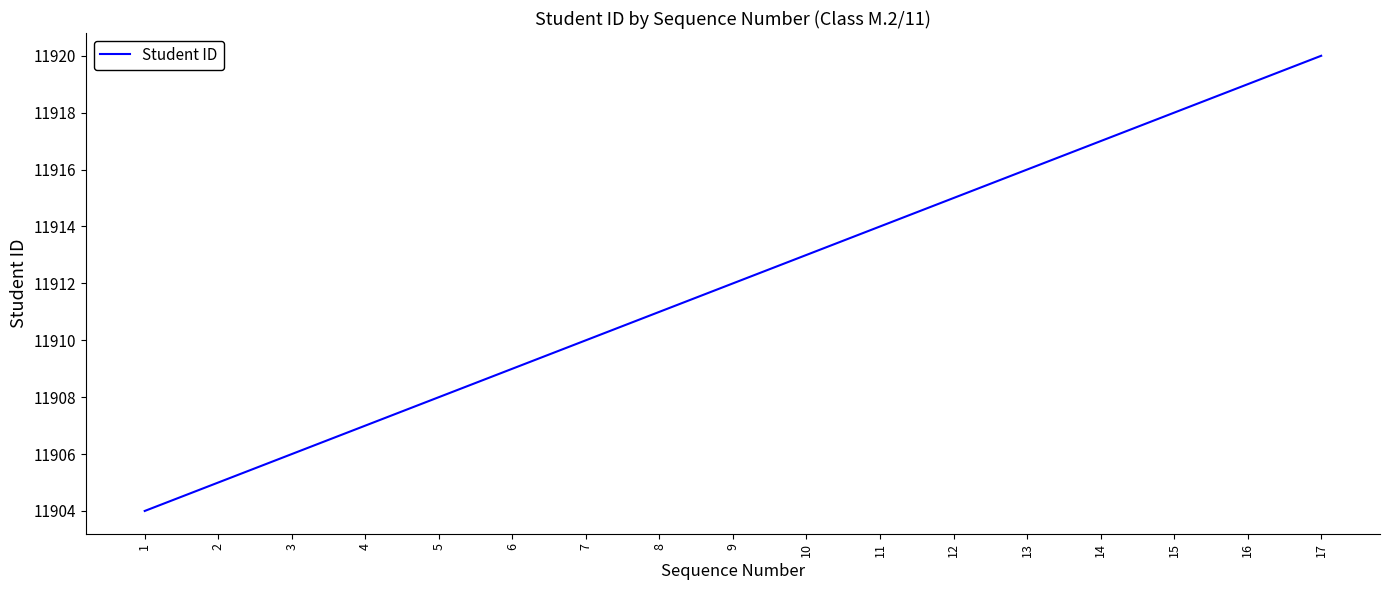

Reading left to right, what are all the values shown in this chart?

11904	11905	11906	11907	11908	11909	11910	11911	11912	11913	11914	11915	11916	11917	11918	11919	11920